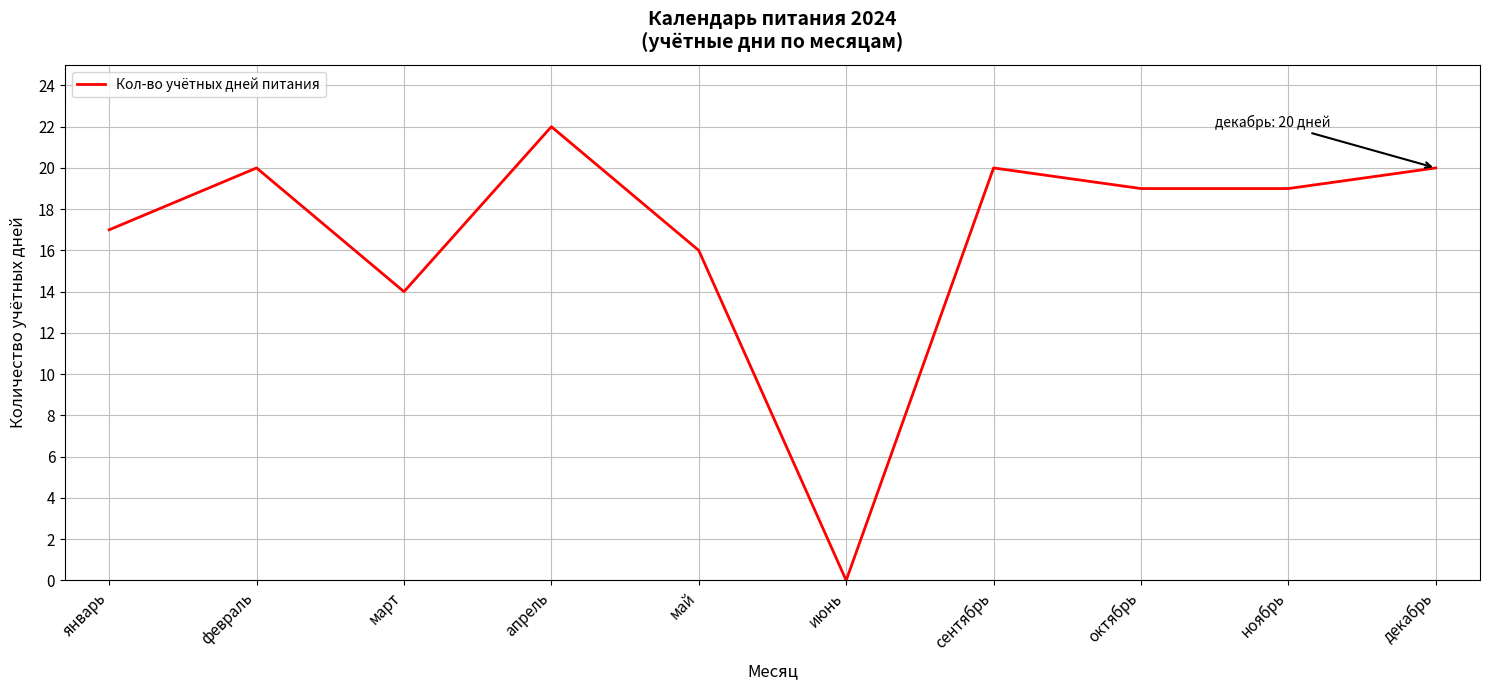

What is the approximate value at октябрь, to the nearest 5?

20